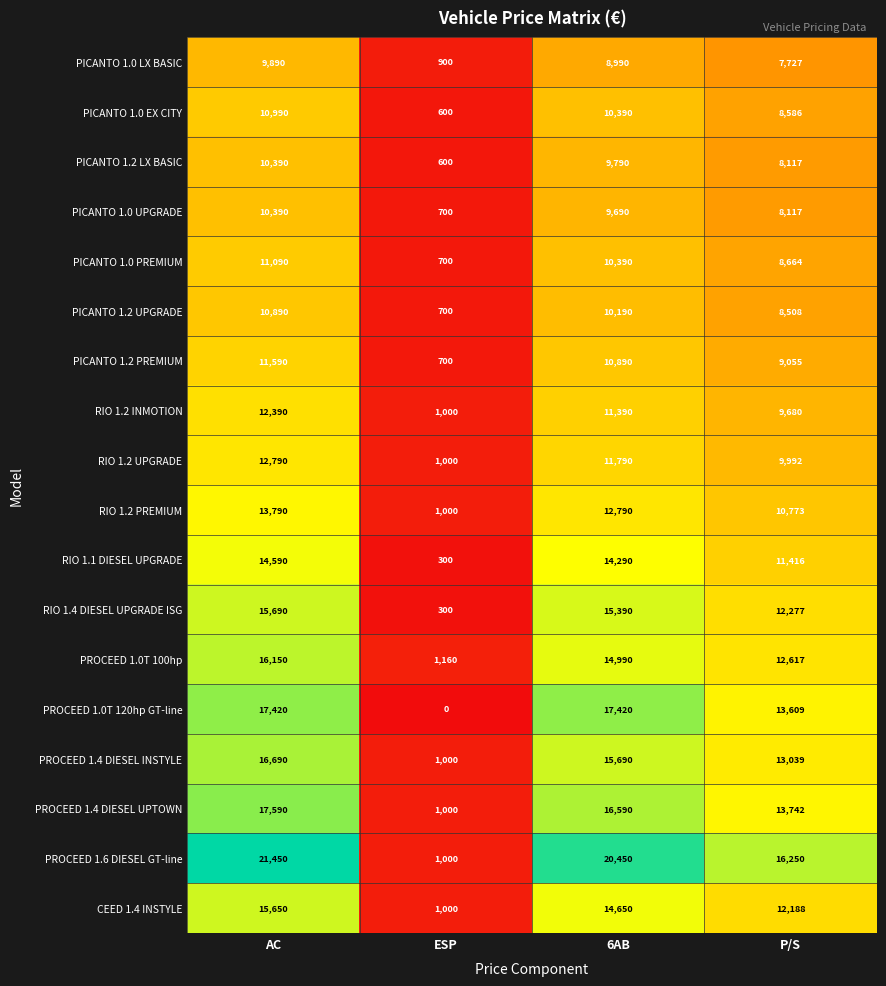

What is the spread (max minus min) of values at ESP?

1160